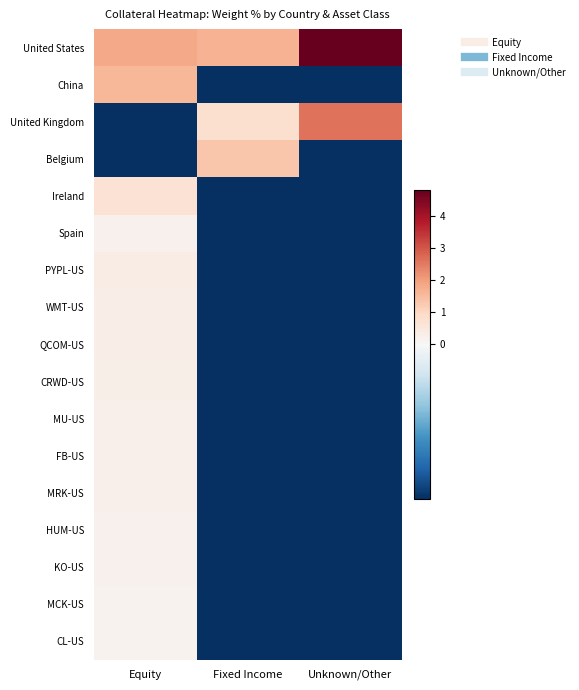

What is the difference between the highest and lowest values at Unknown/Other?

5.4